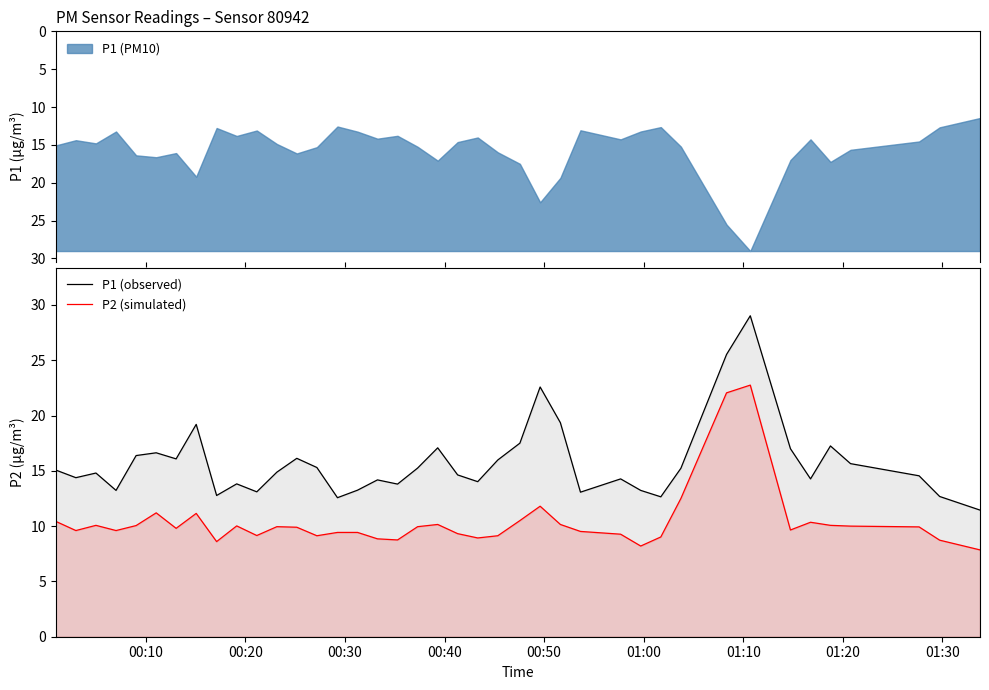

True or false: P2 (simulated) and P1 (observed) intersect in this chart.

False